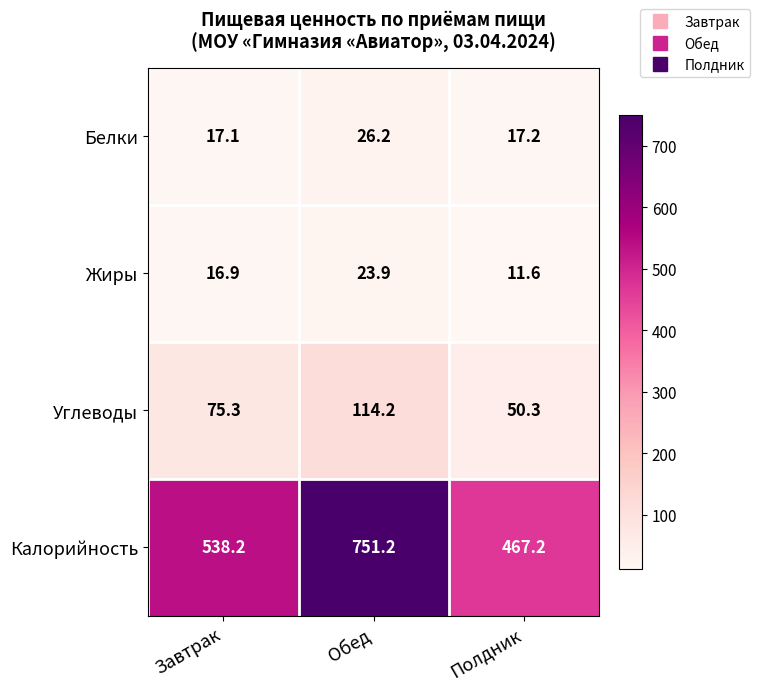

Reading left to right, extract all data points from this chart.

Белки: Завтрак=17.1	Обед=26.2	Полдник=17.2
Жиры: Завтрак=16.9	Обед=23.9	Полдник=11.6
Углеводы: Завтрак=75.3	Обед=114.2	Полдник=50.3
Калорийность: Завтрак=538.2	Обед=751.2	Полдник=467.2